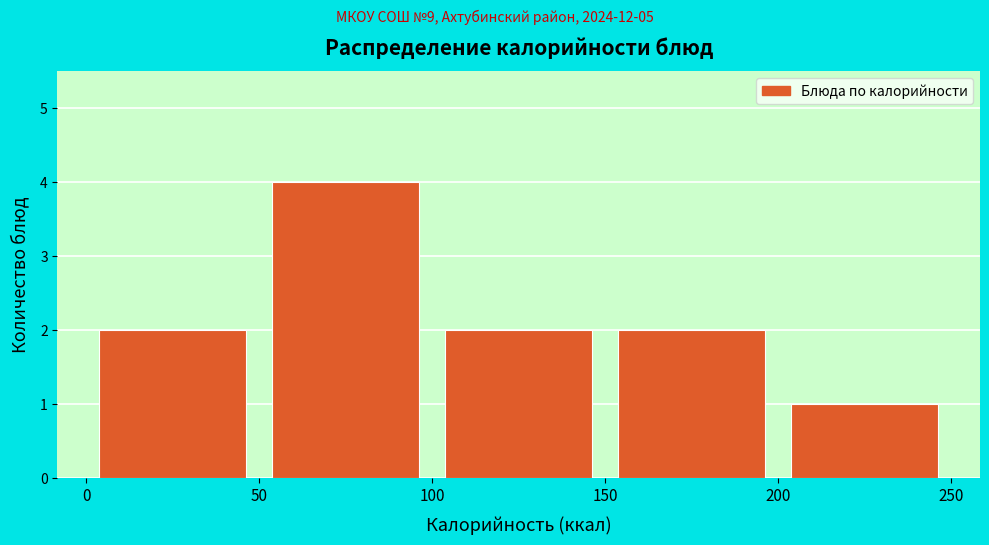

What is the height of the bar covering 150 to 200 on the x-axis? The values are not printed on the chart, so give them approximately, as read against the axis.

2